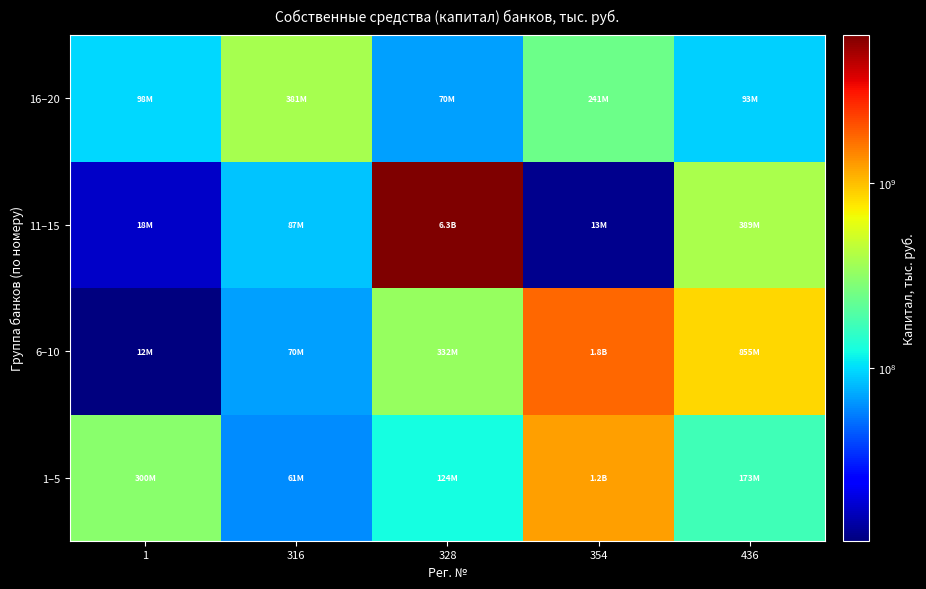

Which series has the largest range (max minus min)?

11–15